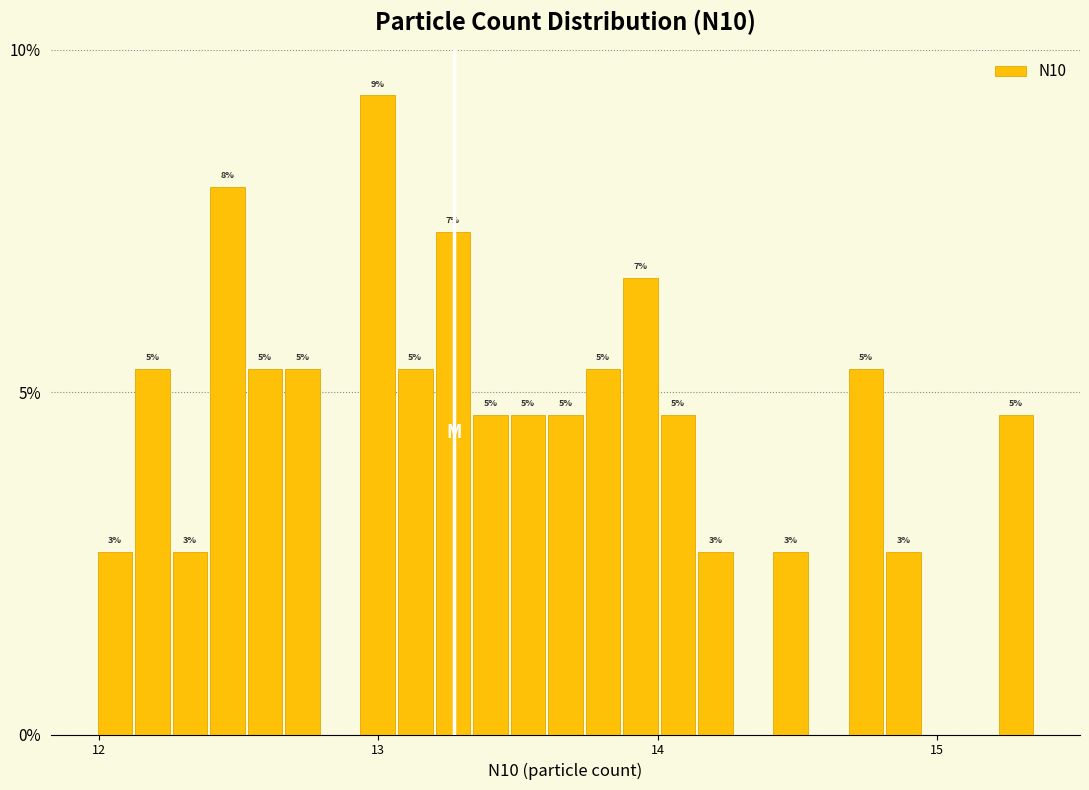

Read against the x-axis, roughly where is the centre of the tallest bar?

13.0